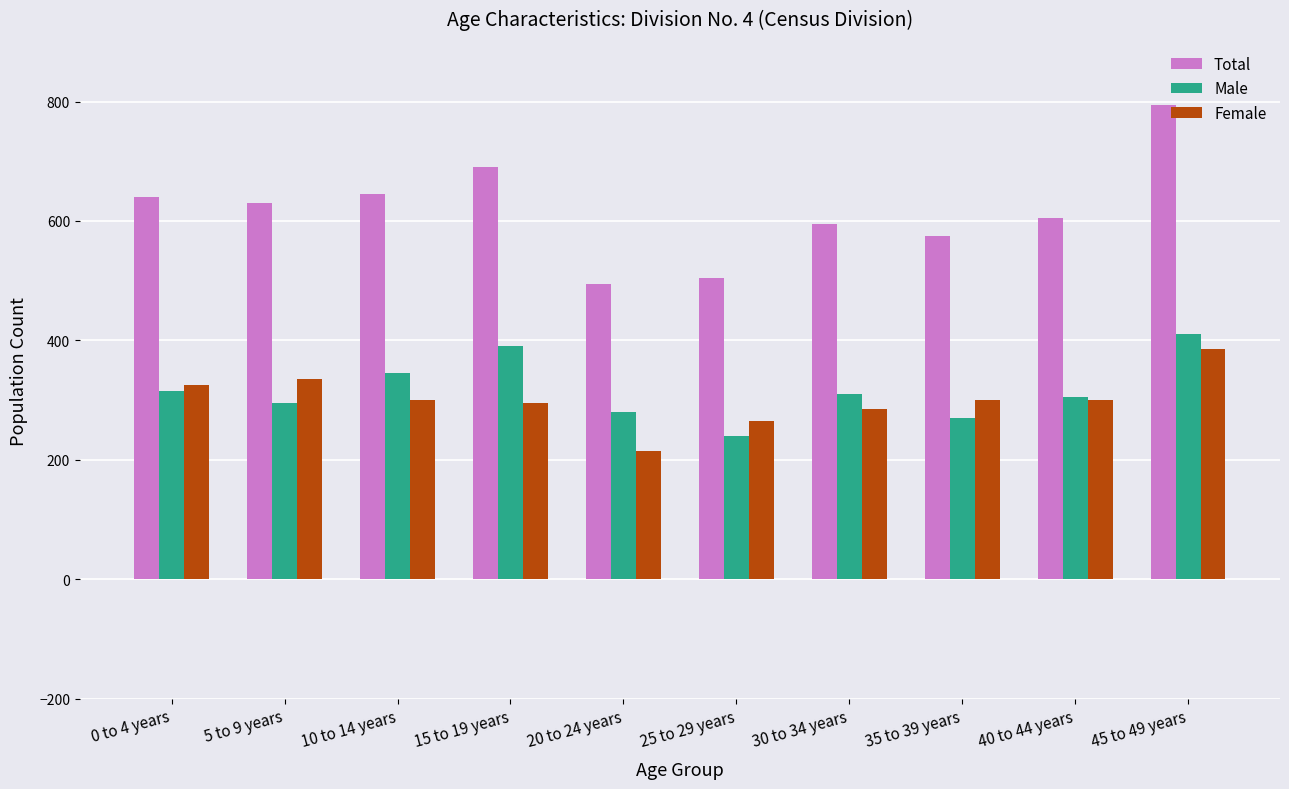

Is it true that Total equals 575 at 35 to 39 years?

True